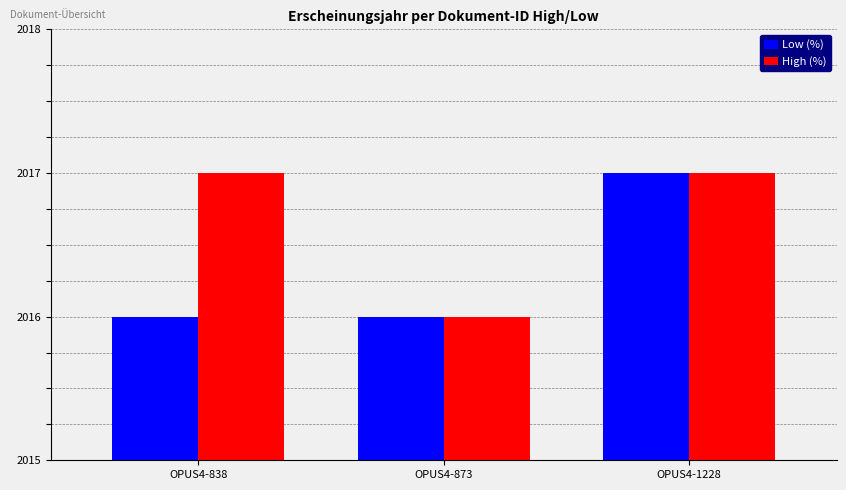

What is the average value of the High (%) series?

2017